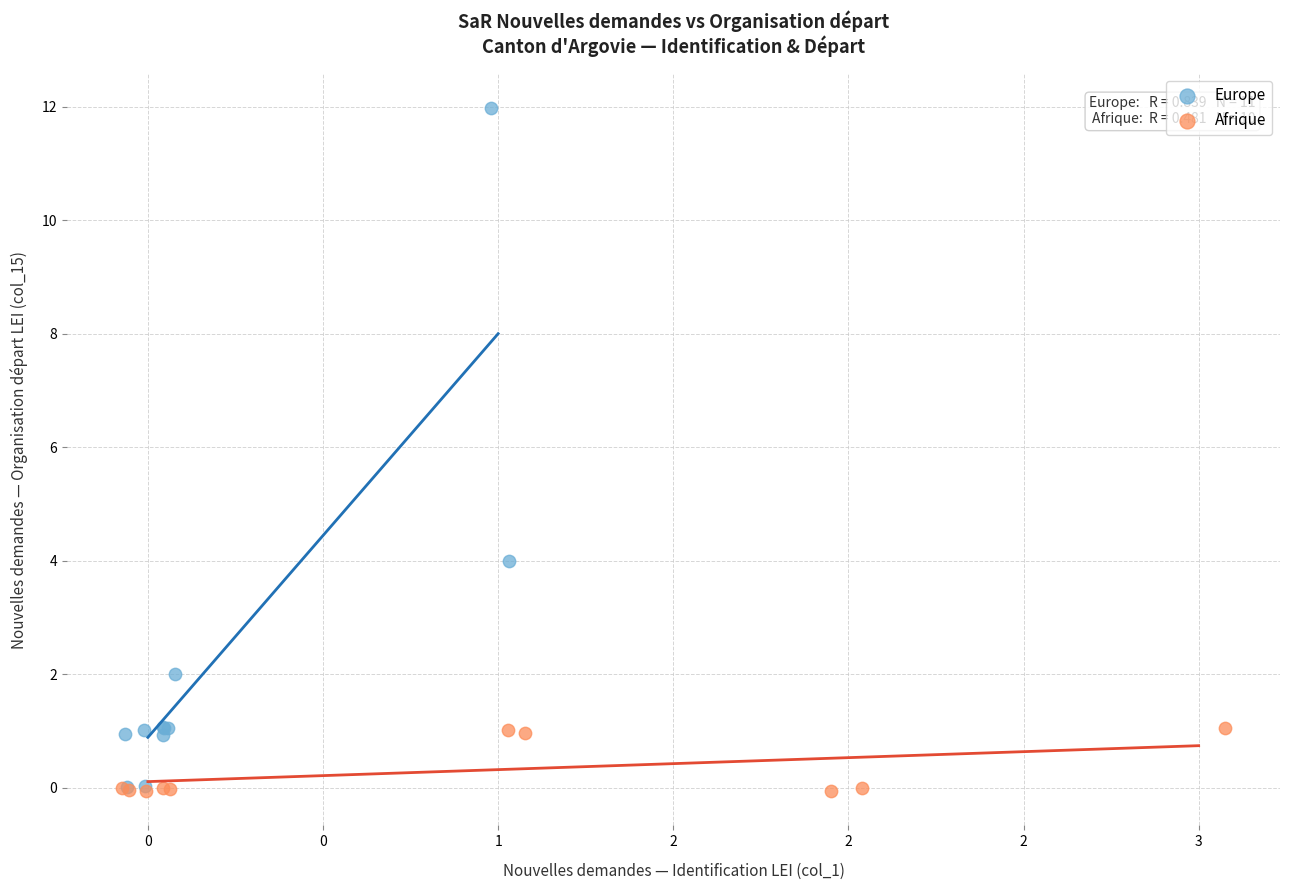

Which series has the widest spread of Y values?

Europe